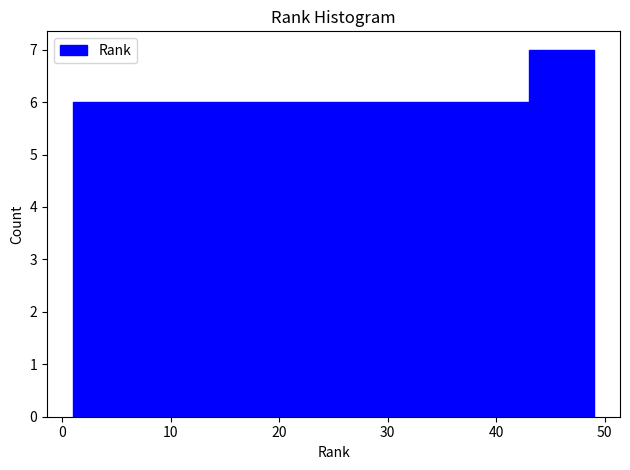

Reading left to right, list every bar in this chart as the range it spans on the x-axis followed by its height. The values are not printed on the chart, so give them approximately, as read against the axis.

1 to 7: 6
7 to 13: 6
13 to 19: 6
19 to 25: 6
25 to 31: 6
31 to 37: 6
37 to 43: 6
43 to 49: 7